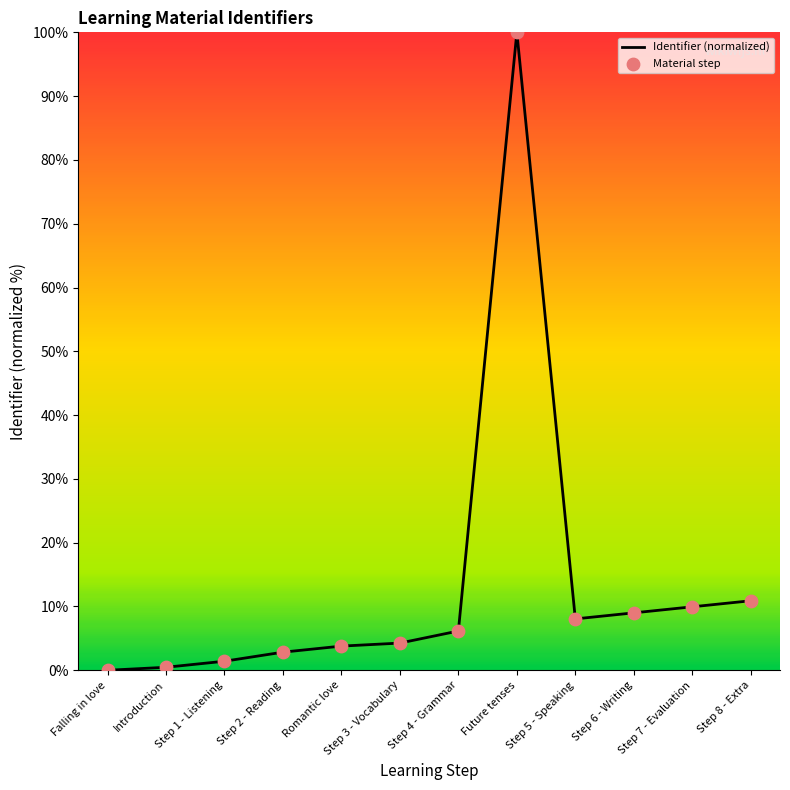

What is the greatest value displayed?

100.0